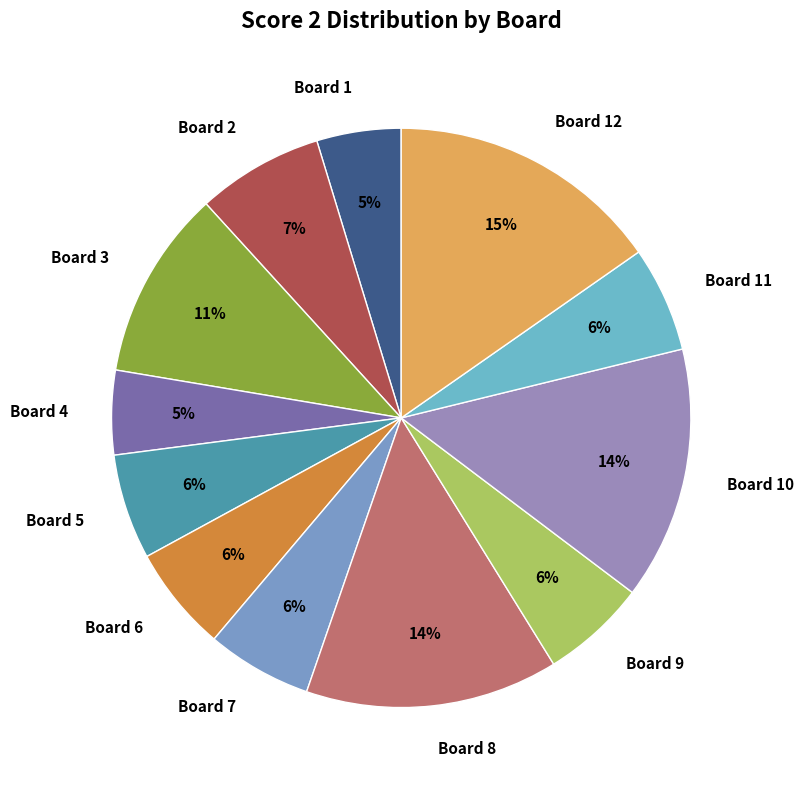

True or false: Board 3 accounts for 1% of the total.

False